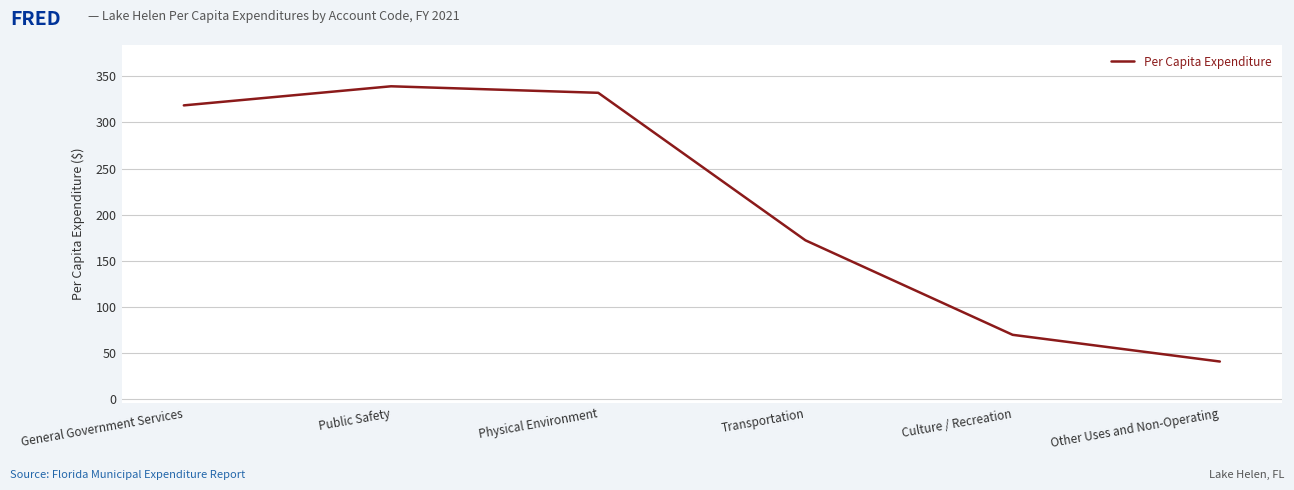

The value at General Government Services is 318.5. True or false?

True